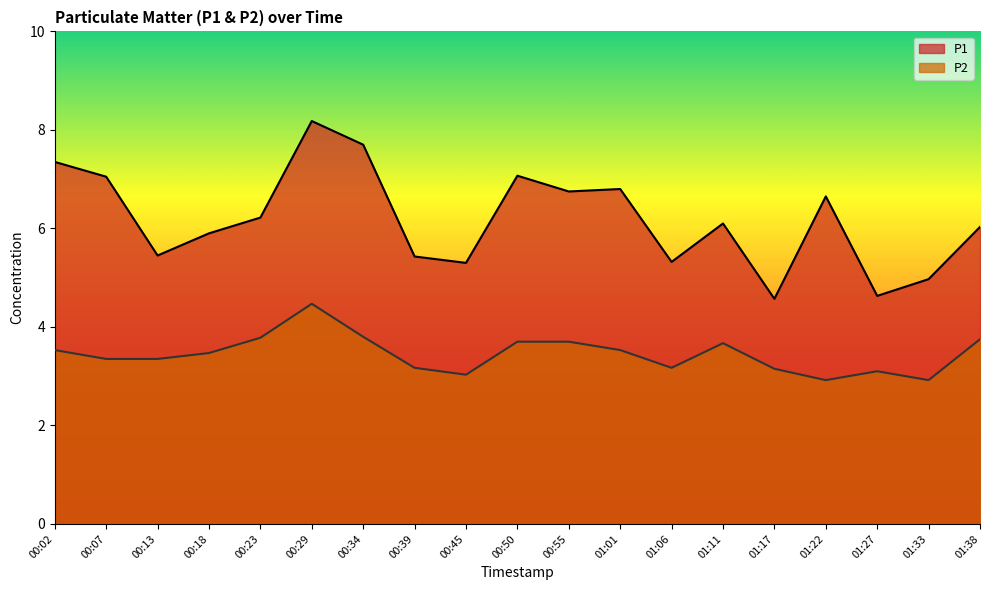

True or false: P1 has more than 1 points higher than both neighbors.

True